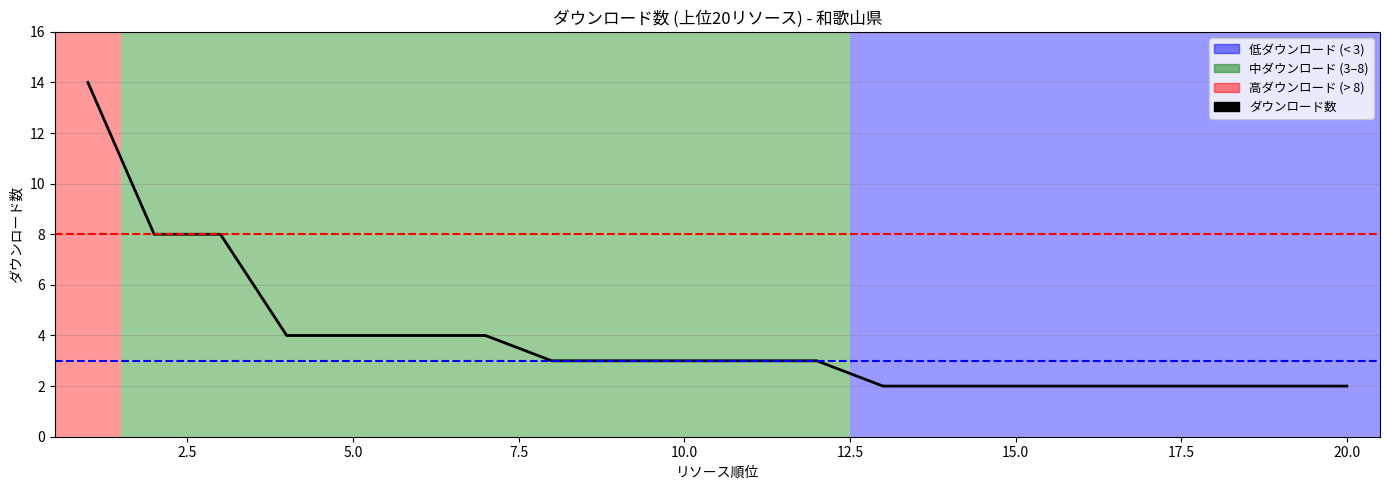

What is the minimum value shown in the chart?

2